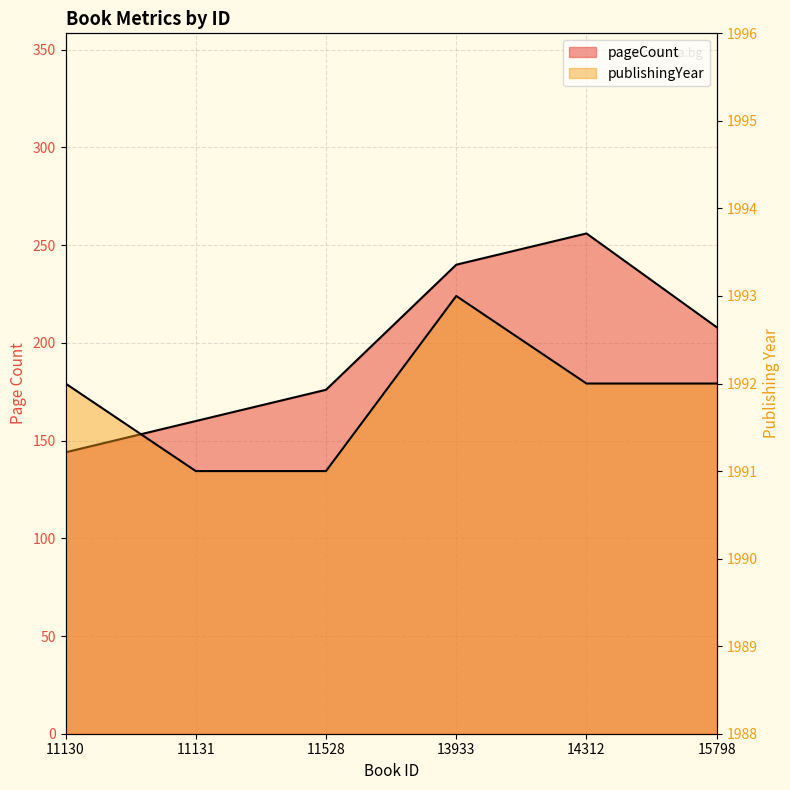

How many distinct data groups are displayed?

2